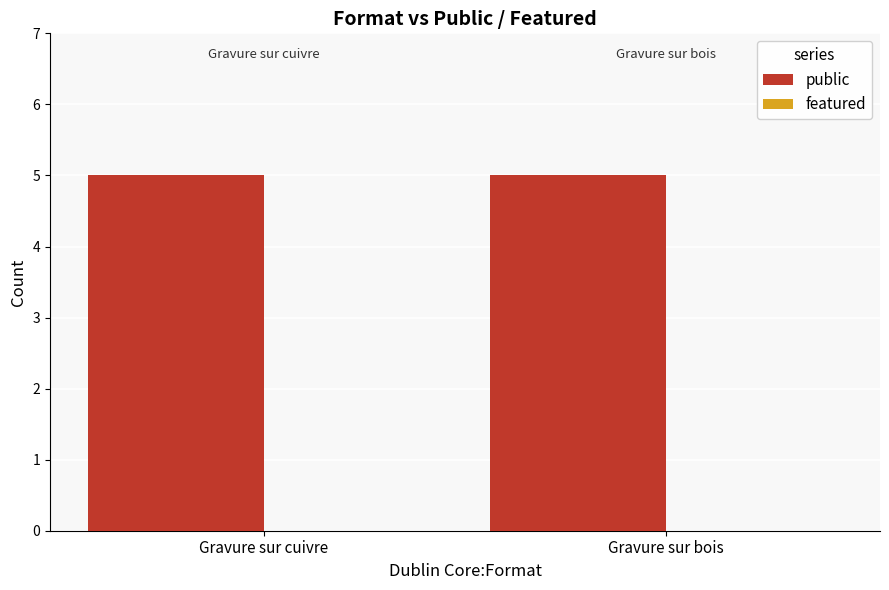

List the series in order of their overall mean, lowest first.

featured, public